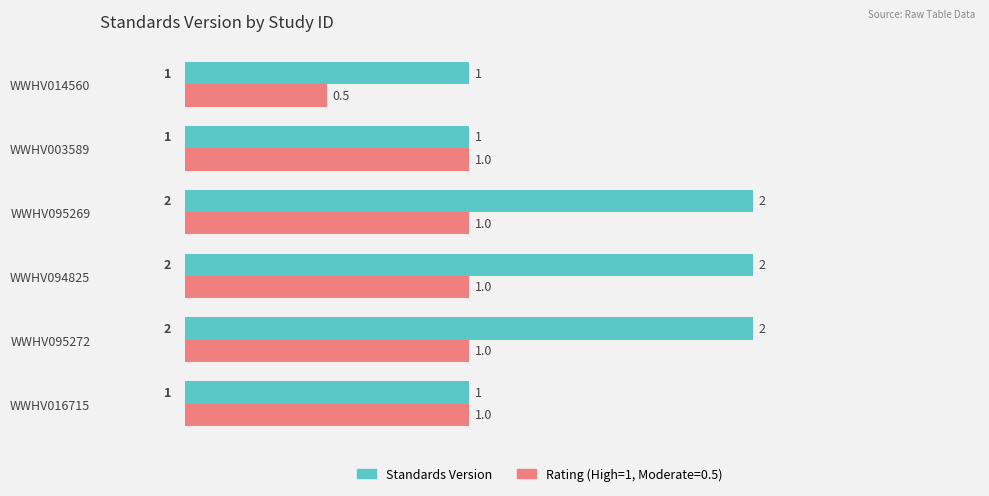

What is the spread (max minus min) of values at WWHV095269?

1.0